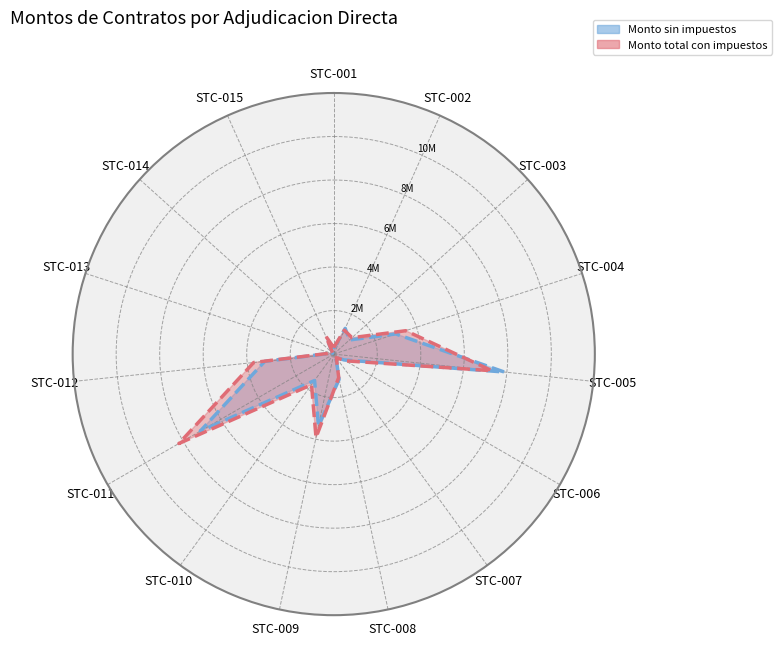

Which category has the lowest value in the Monto sin impuestos (line) series?

STC-014